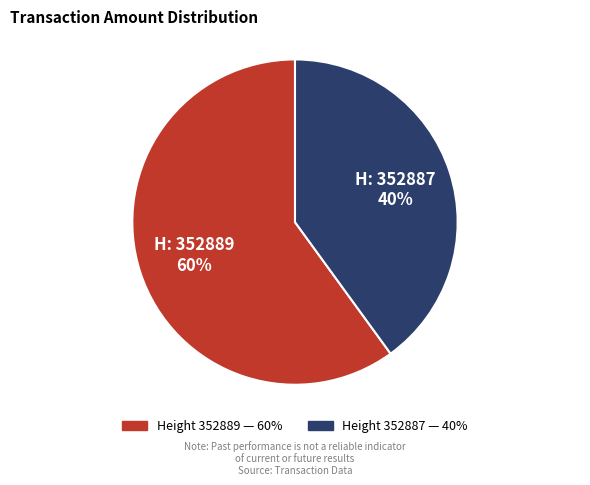

Is there a majority slice in this chart?

Yes